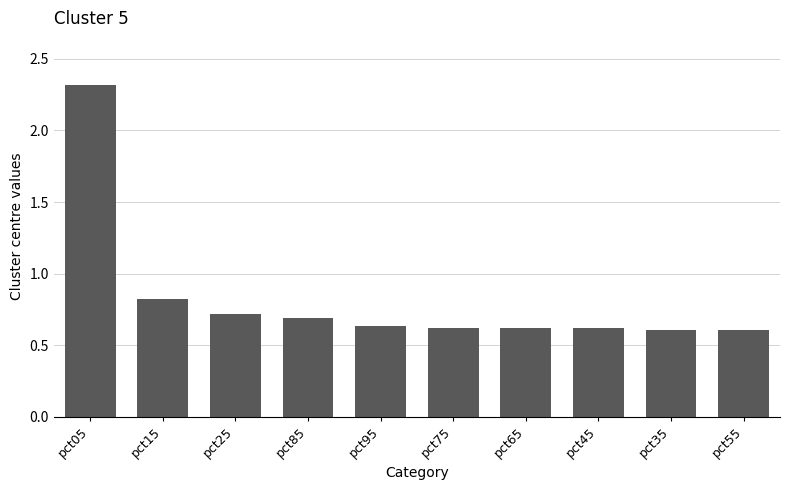

The value at pct35 is 0.9. True or false?

False